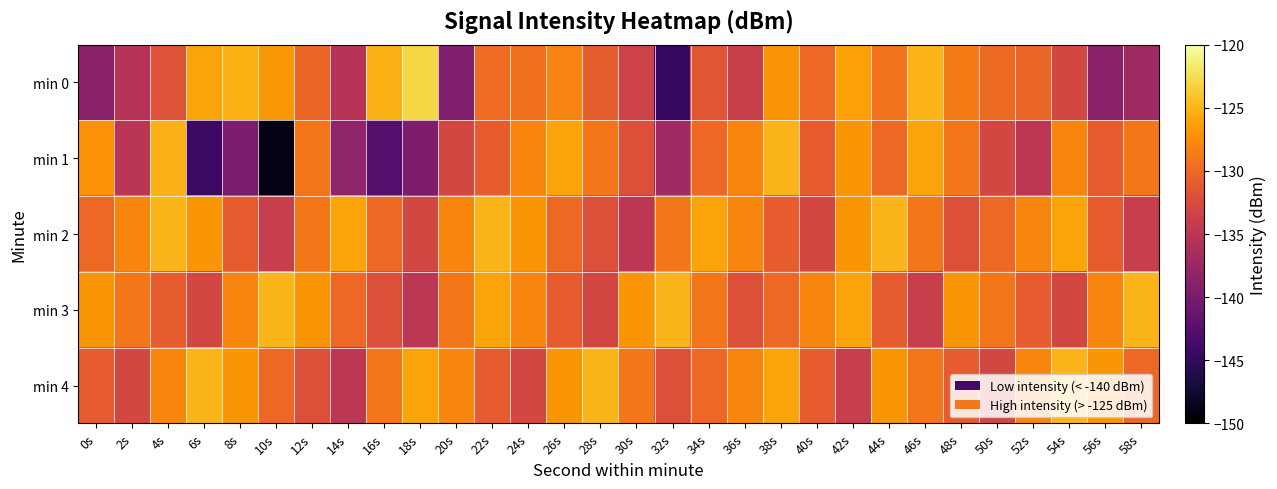

What is the smallest value displayed?

-148.8